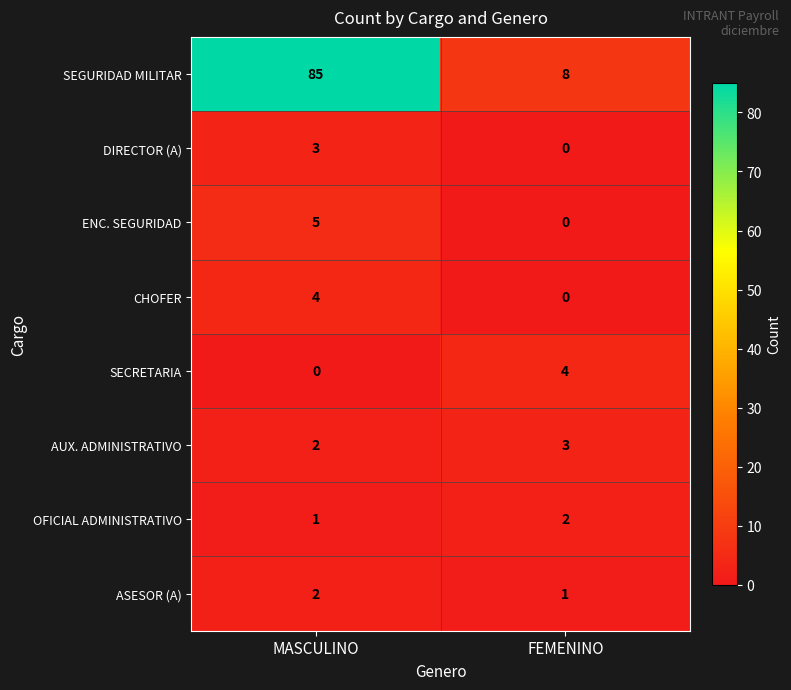

At which category is the sum across all series the highest?

MASCULINO